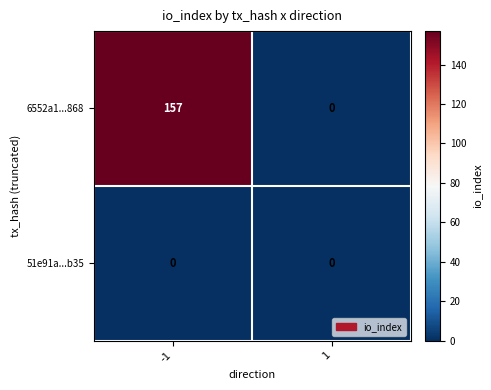

What is the total value across all series at -1?

157